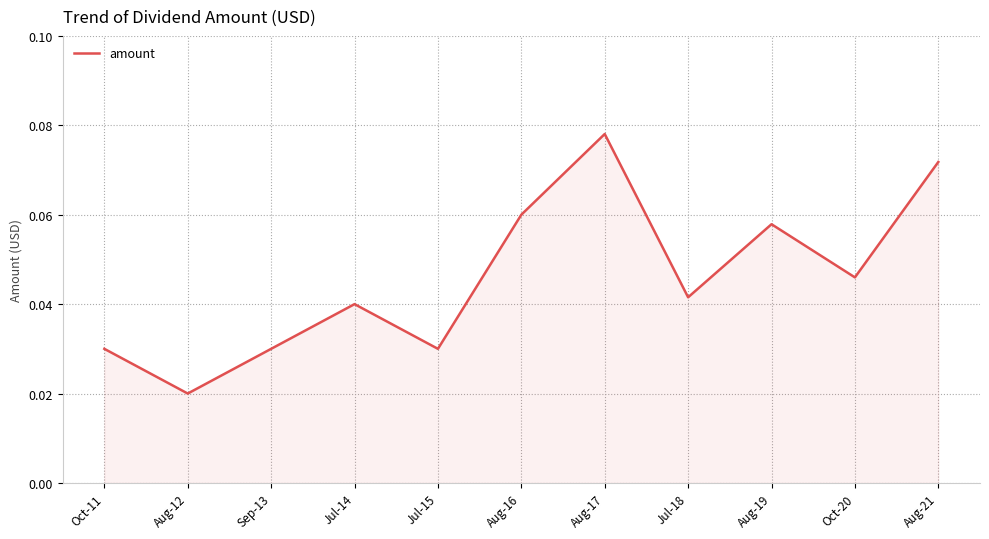

What position from the left is Sep-13?

3